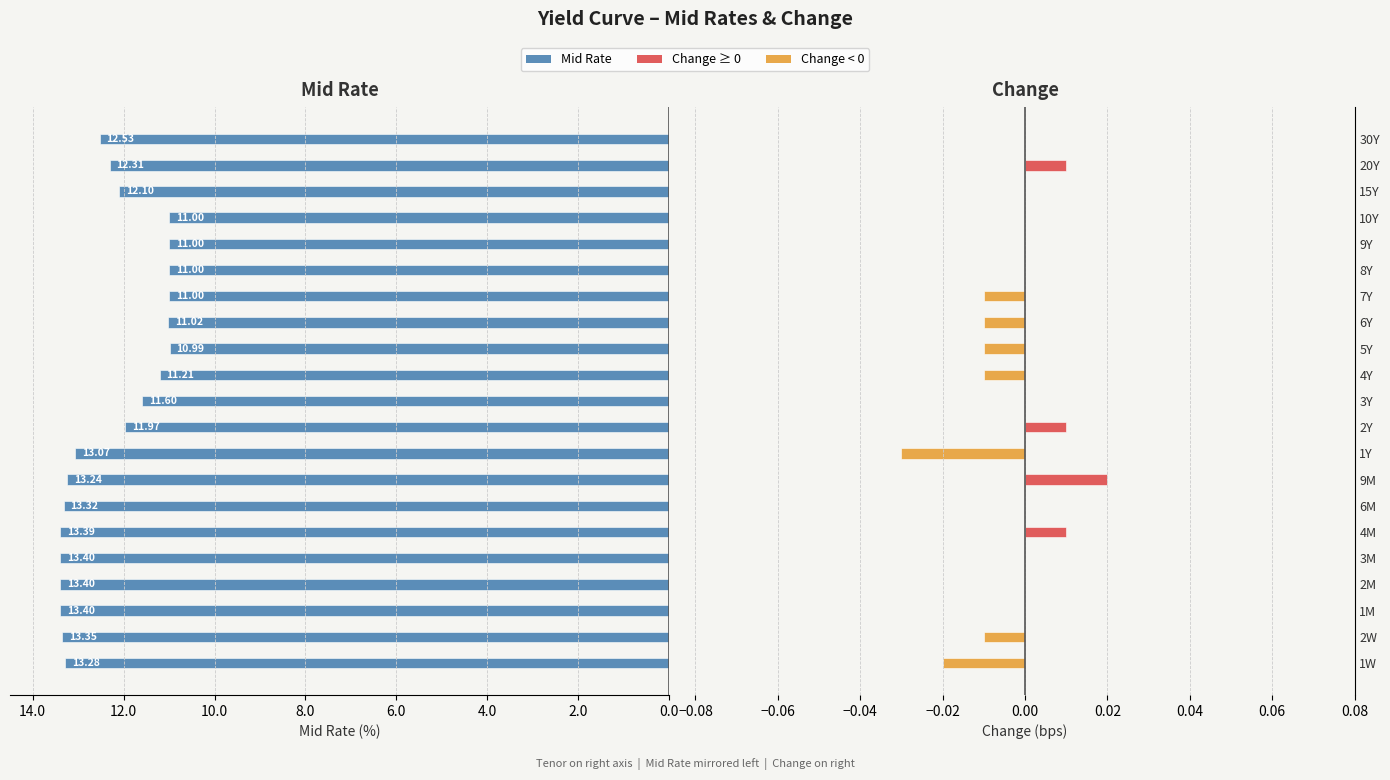

Reading right to left, transcribe all the data shown in this chart.

-12.5	-12.3	-12.1	-11.0	-11.0	-11.0	-11.0	-11.0	-11.0	-11.2	-11.6	-12.0	-13.1	-13.2	-13.3	-13.4	-13.4	-13.4	-13.4	-13.3	-13.3